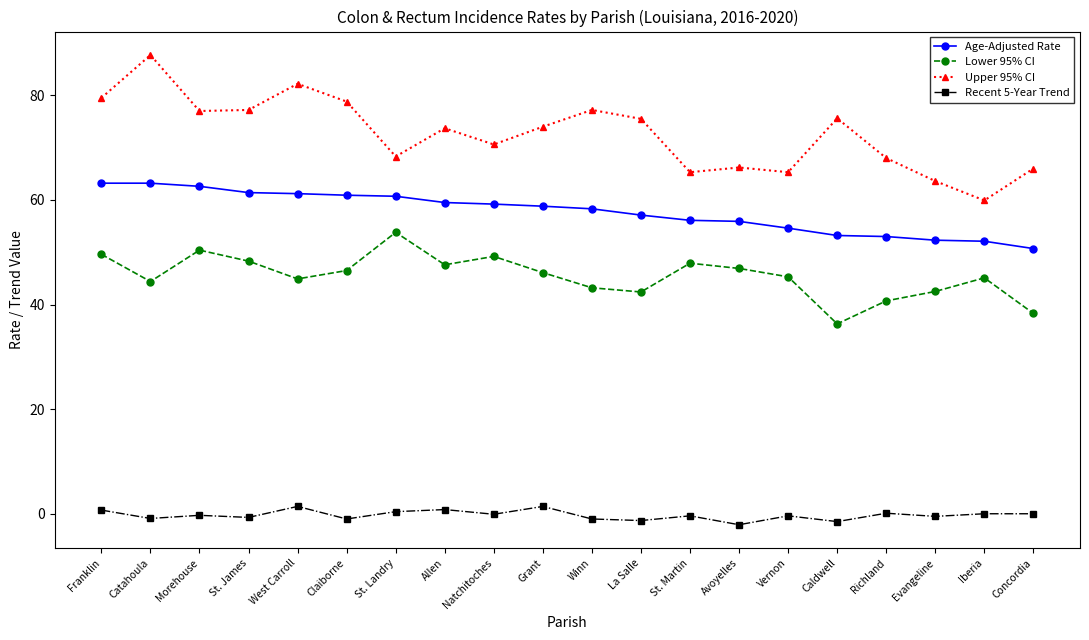

True or false: Age-Adjusted Rate and Lower 95% CI intersect in this chart.

False